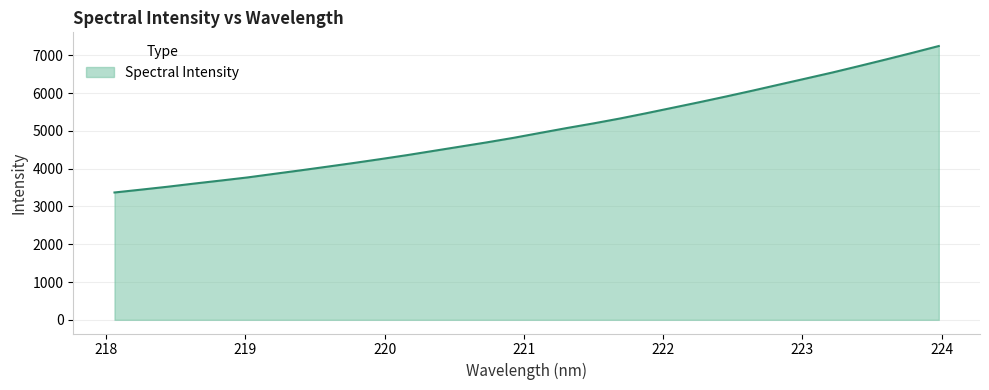

What is the difference between the maximum and minimum values?

3874.9